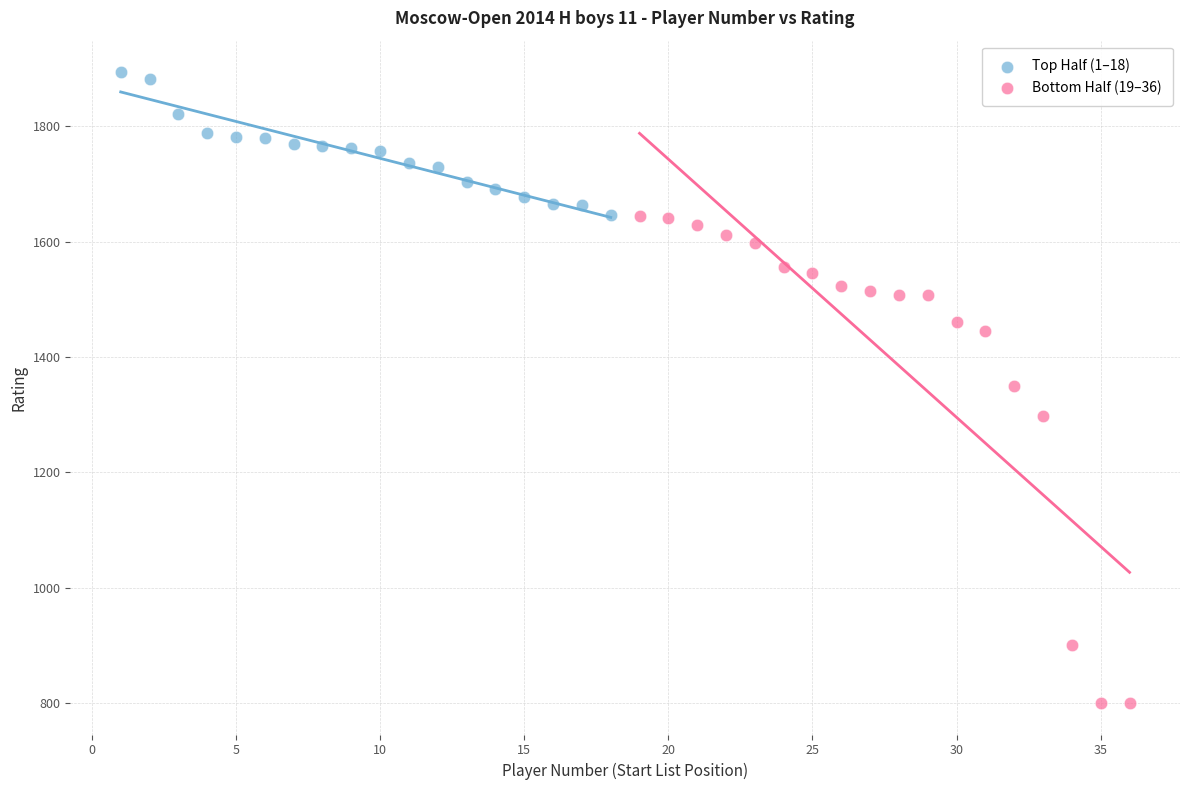

Which series reaches the maximum Y coordinate?

Top Half (1–18)